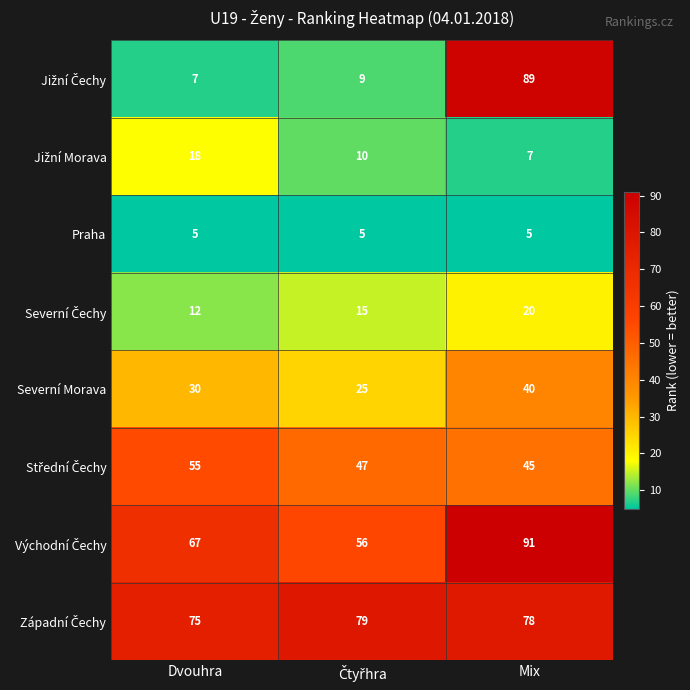

Is the value of Severní Morava at Mix greater than the value of Praha at Dvouhra?

Yes